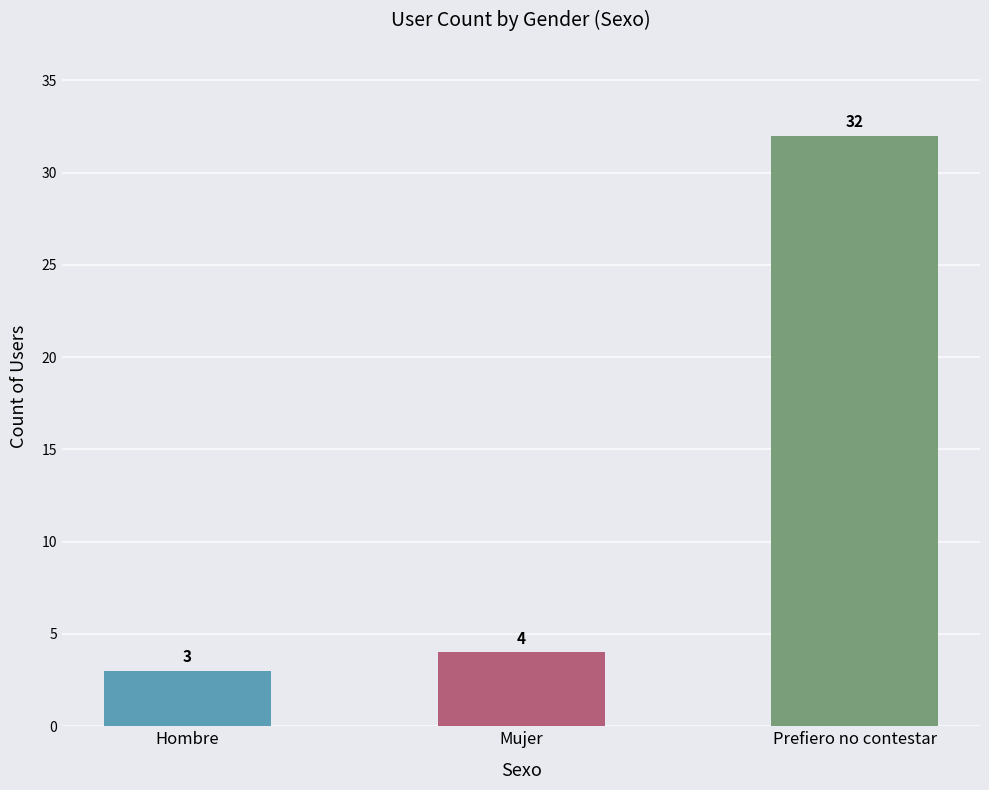

Are the bars grouped side by side (vs. stacked)?

No